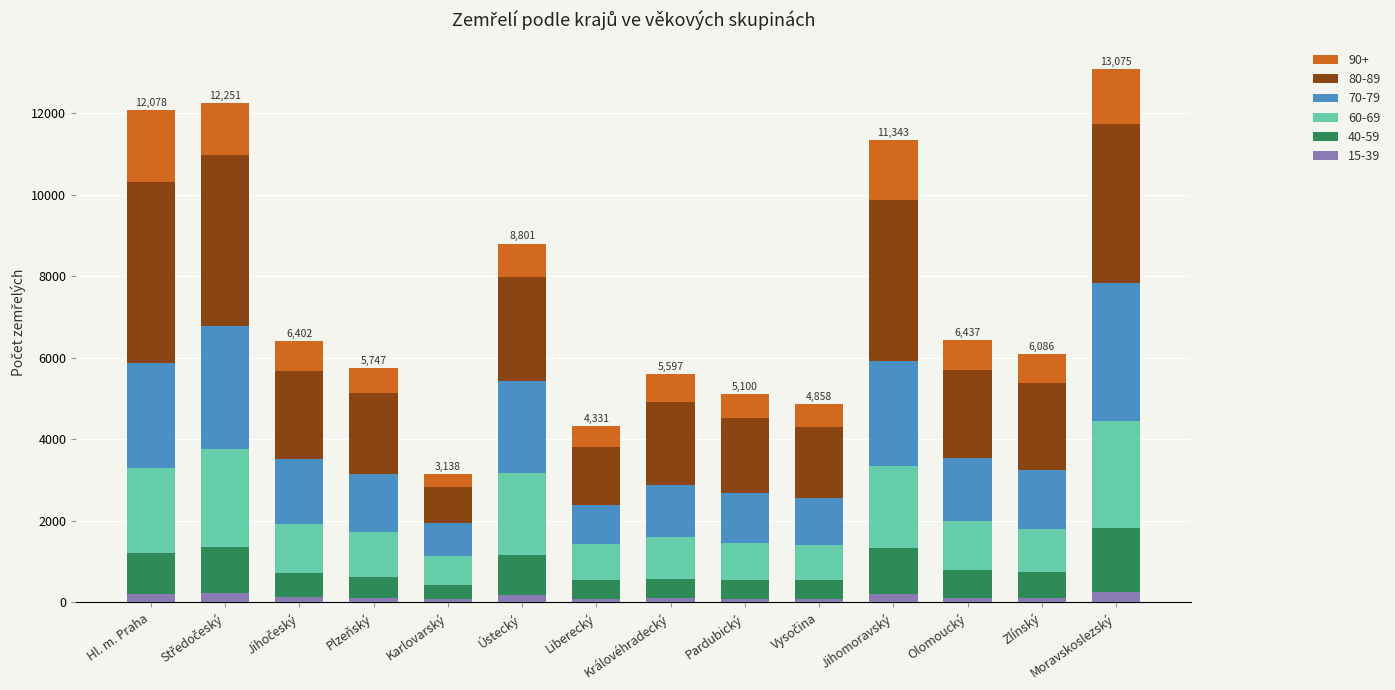

What are all the series names shown in the legend?

90+, 80-89, 70-79, 60-69, 40-59, 15-39